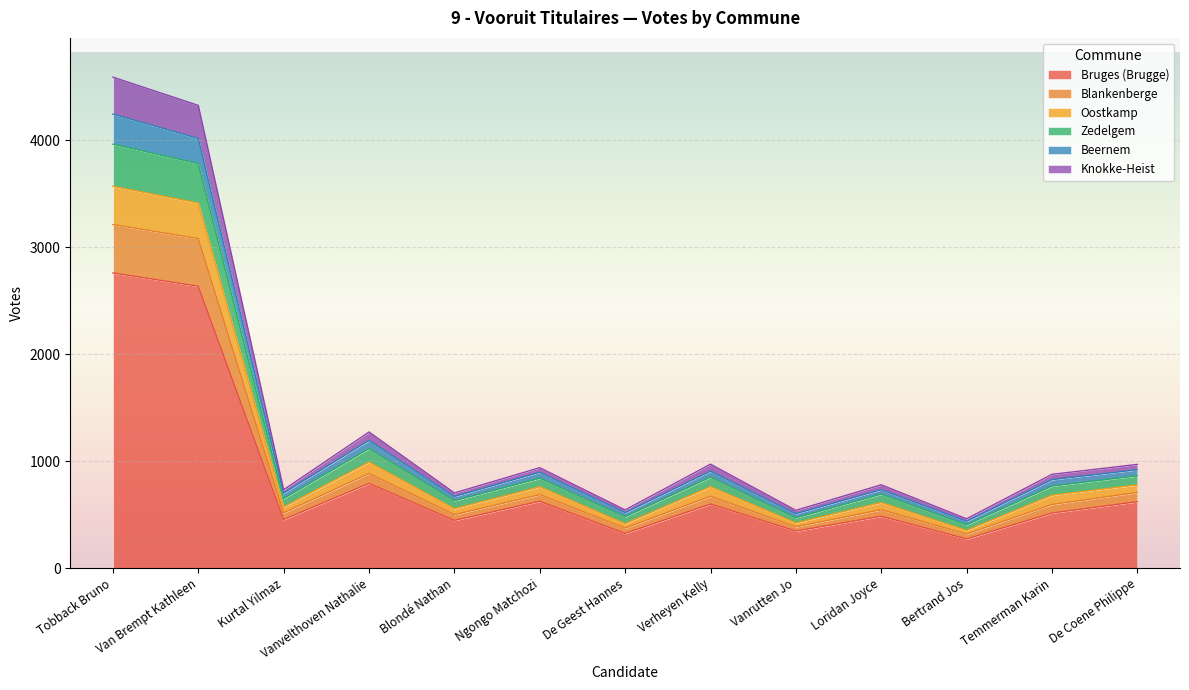

True or false: Beernem and Bruges (Brugge) intersect in this chart.

False